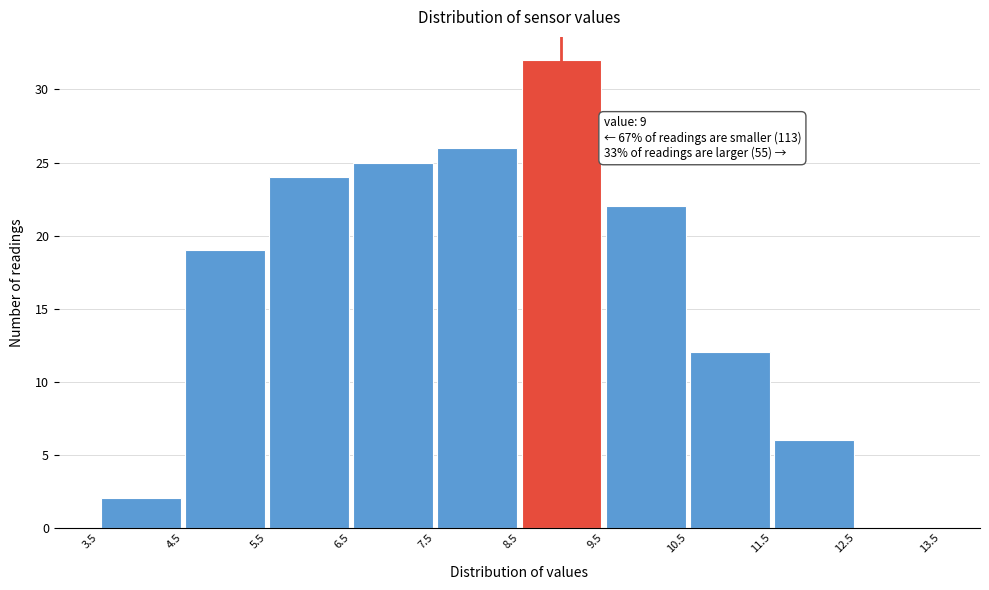

Over which range of the x-axis is the bar tallest?

8.5 to 9.5